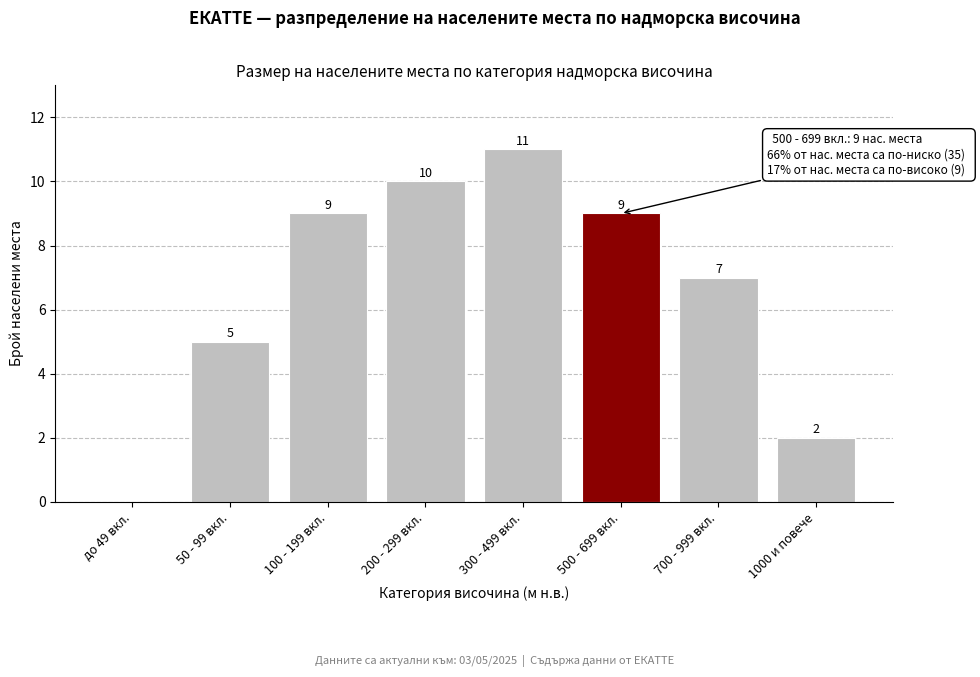

Reading left to right, transcribe all the data shown in this chart.

до 49 вкл.=0	50 - 99 вкл.=5	100 - 199 вкл.=9	200 - 299 вкл.=10	300 - 499 вкл.=11	500 - 699 вкл.=9	700 - 999 вкл.=7	1000 и повече=2